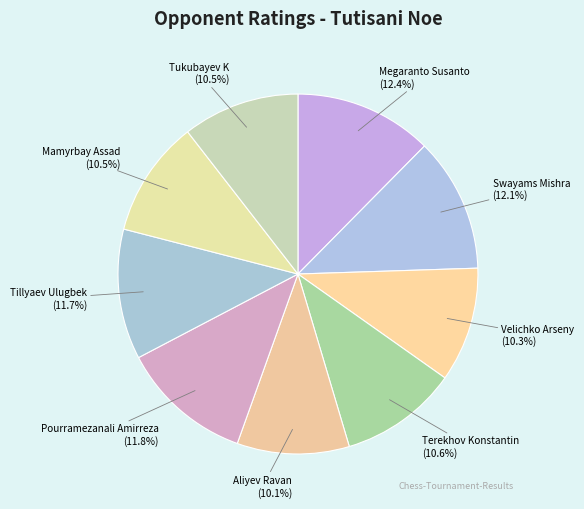

Count the number of slices in the pie.

9